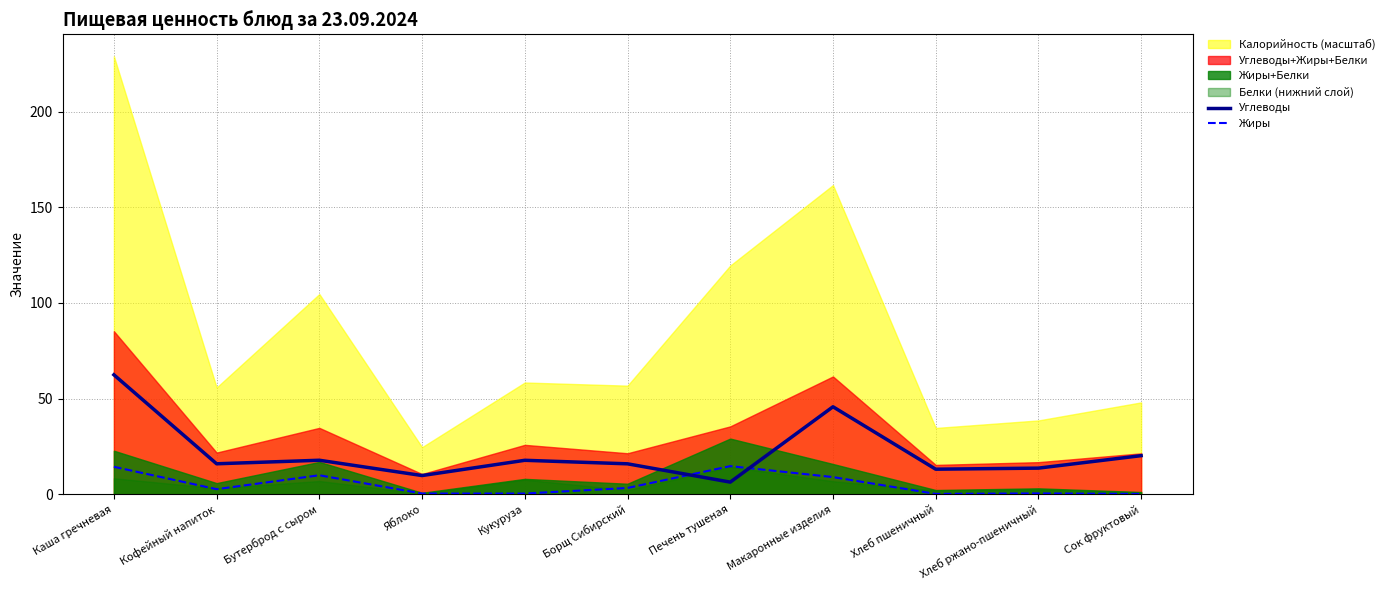

After their last crossing, which series has the higher values: Углеводы or Жиры?

Углеводы